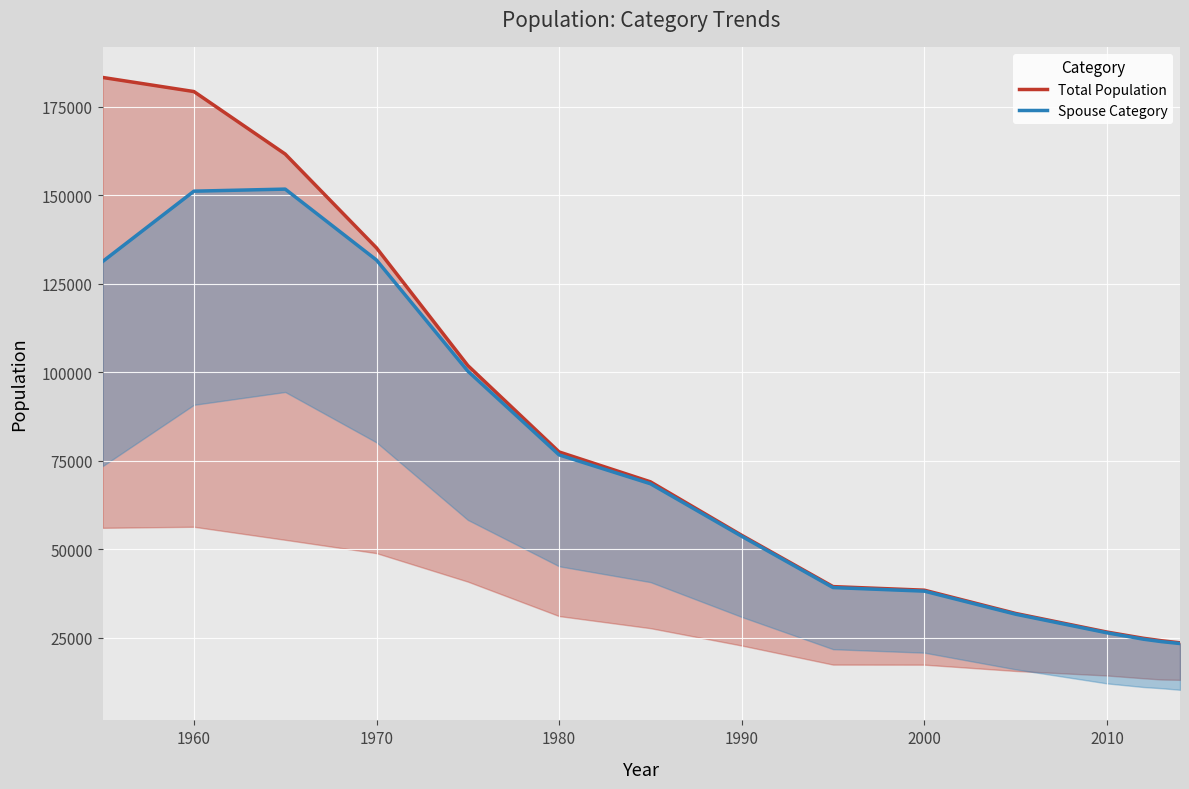

What is the difference between the maximum and minimum values in the Total Population series?

159739